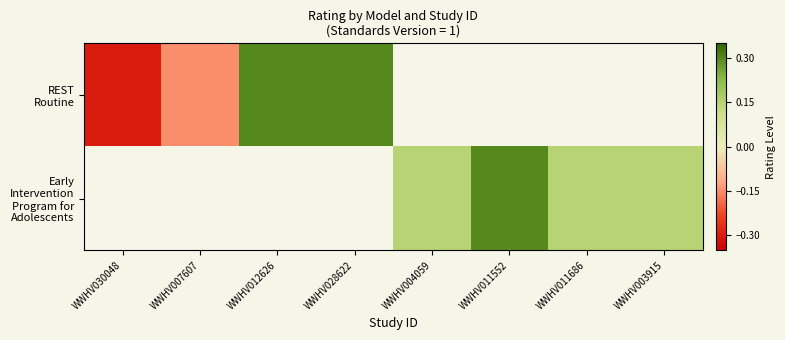

At WWHV003915, list the series in order from smallest to largest.

REST Routine, Early Intervention Program for Adolescents